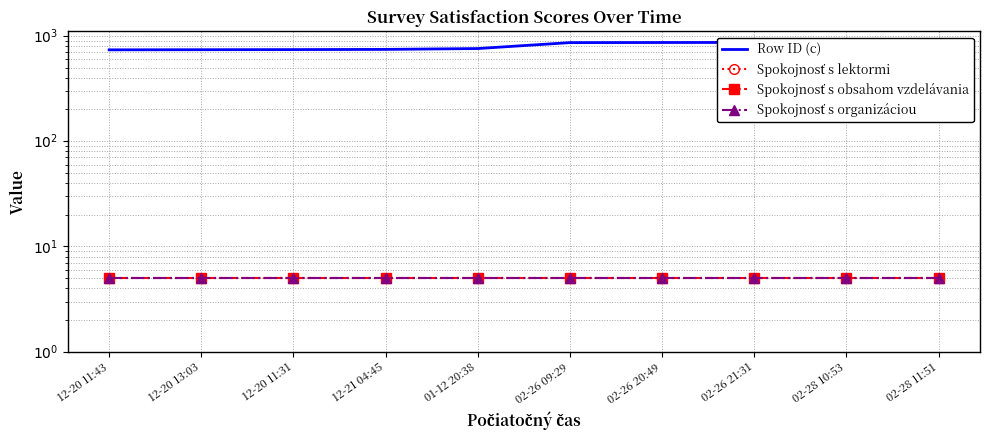

What is the label of the 1st point from the left?

12-20 11:43